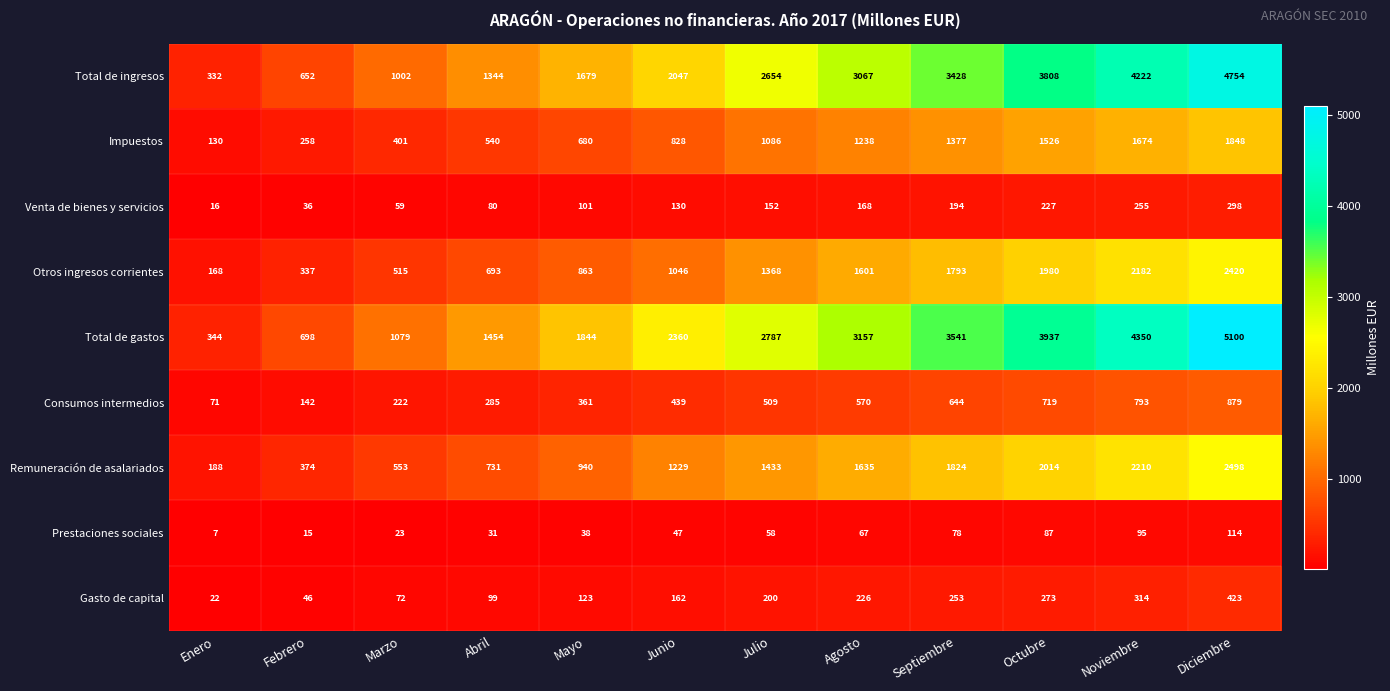

What is the difference between the maximum and minimum values in the Consumos intermedios series?

808